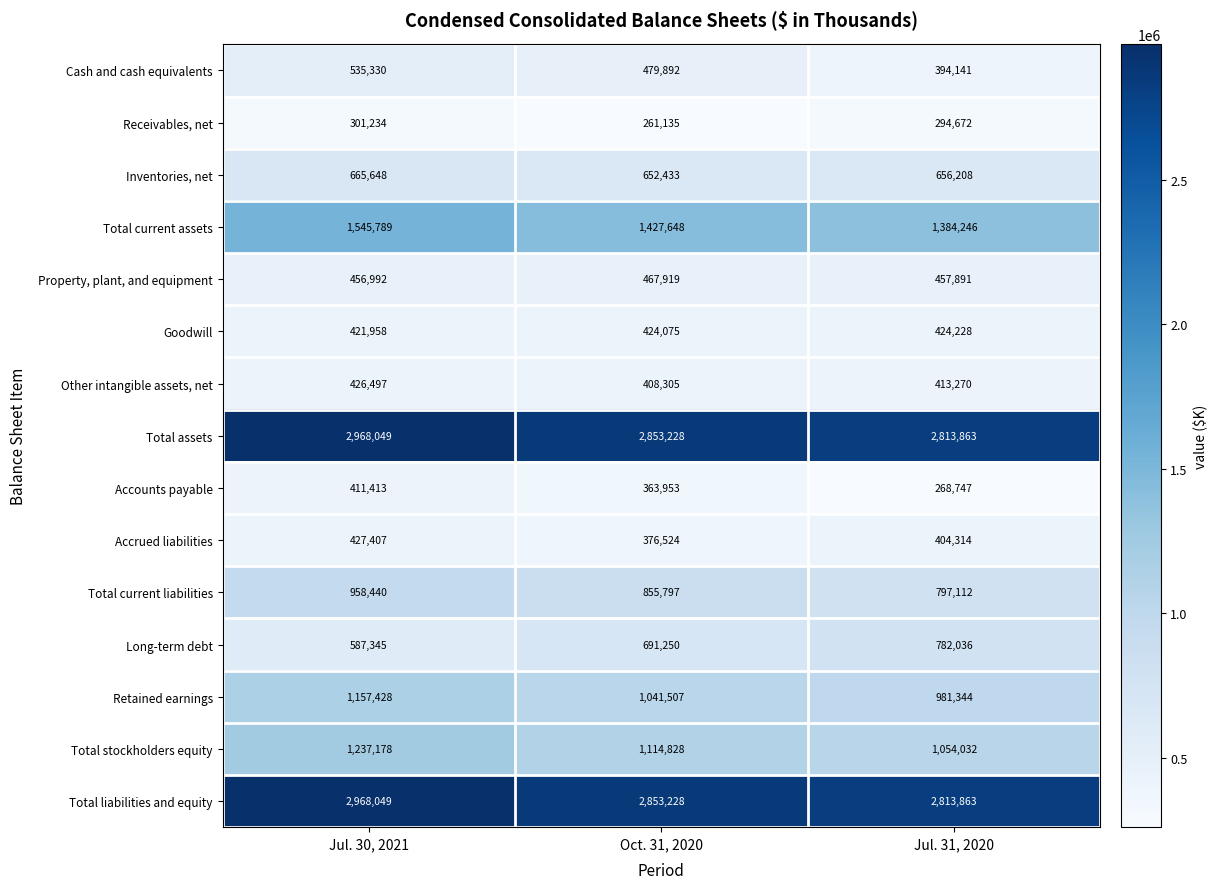

What is the sum of all Accounts payable values?

1044113